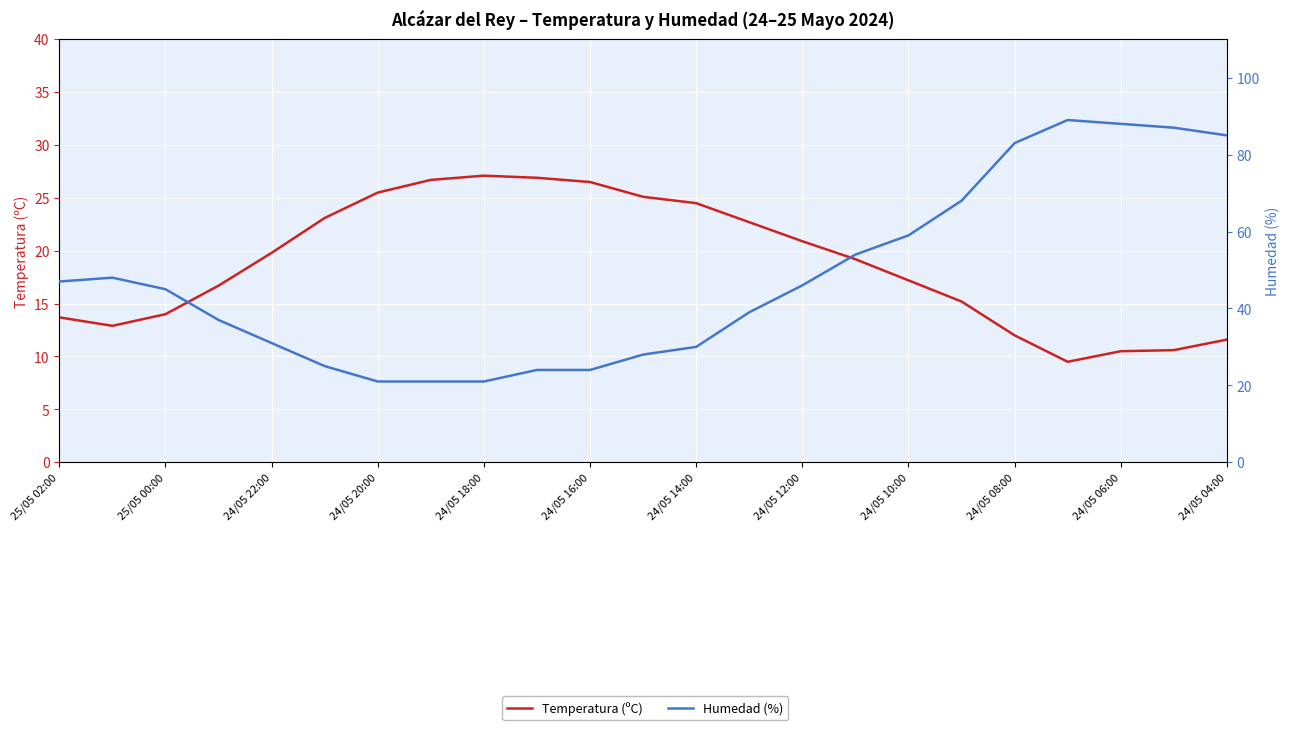

Reading right to left, list all the values displayed in this chart.

Temperatura (ºC): 11.6	10.6	10.5	9.5	12.0	15.2	17.2	19.2	20.9	22.7	24.5	25.1	26.5	26.9	27.1	26.7	25.5	23.1	19.8	16.7	14.0	12.9	13.7
Humedad (%): 85.0	87.0	88.0	89.0	83.0	68.0	59.0	54.0	46.0	39.0	30.0	28.0	24.0	24.0	21.0	21.0	21.0	25.0	31.0	37.0	45.0	48.0	47.0